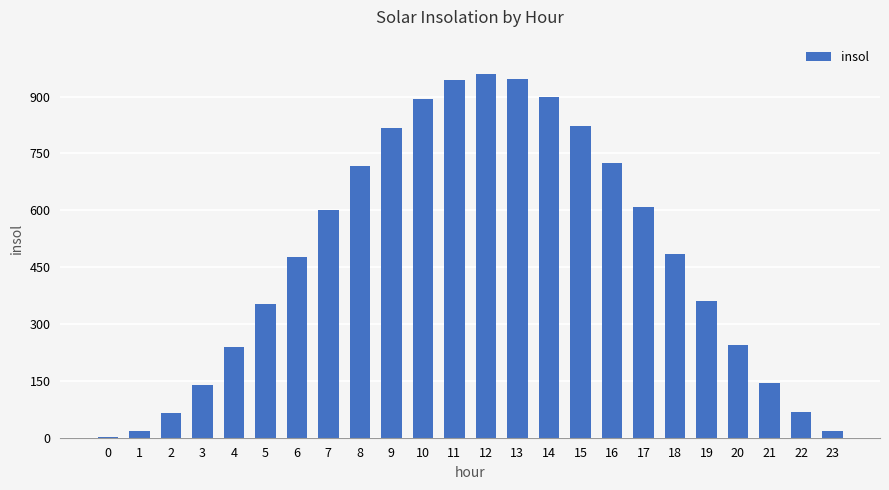

Read the value at 0.

1.3